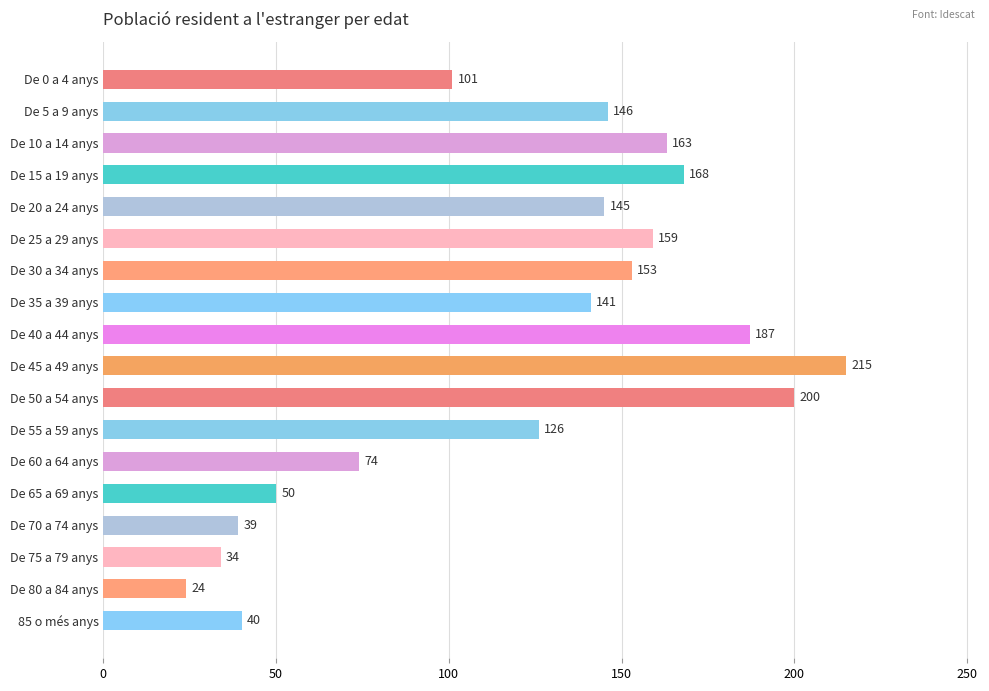

At which label is the value closest to 119?

De 55 a 59 anys